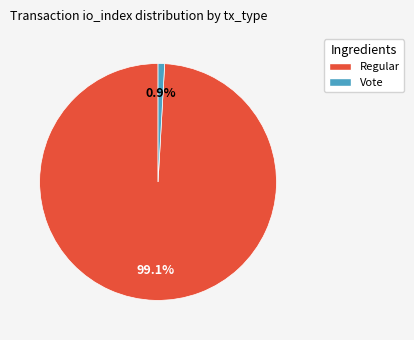

Does any single category account for the majority?

Yes